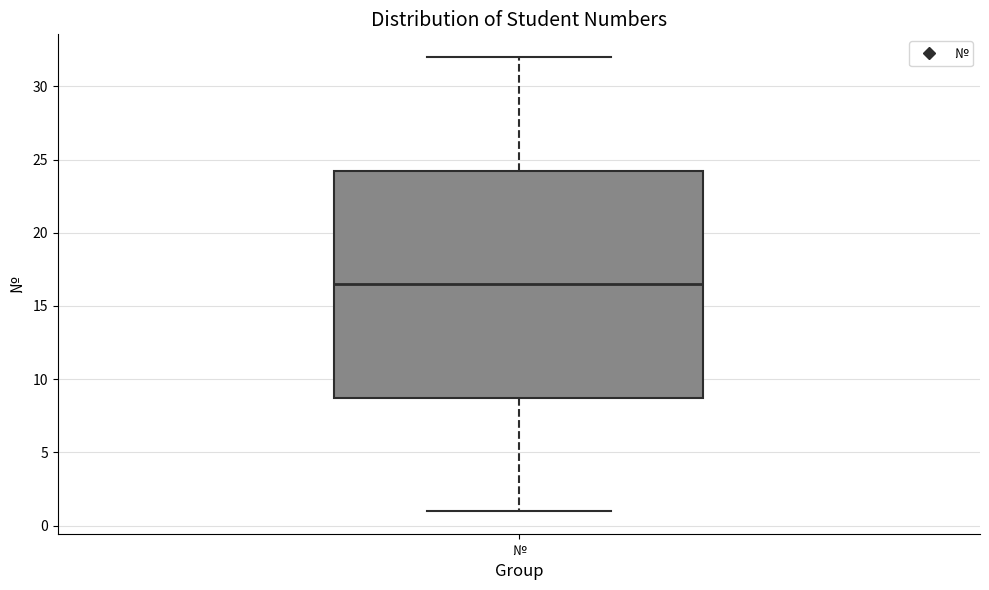

Read this box plot against the y-axis: the position of the median line, the range covered by the box, and the ends of both whiskers. The values are not printed on the chart, so give them approximately, as read against the axis.

median 16.5, box 9.0 to 24.5, whiskers 1.0 to 32.0